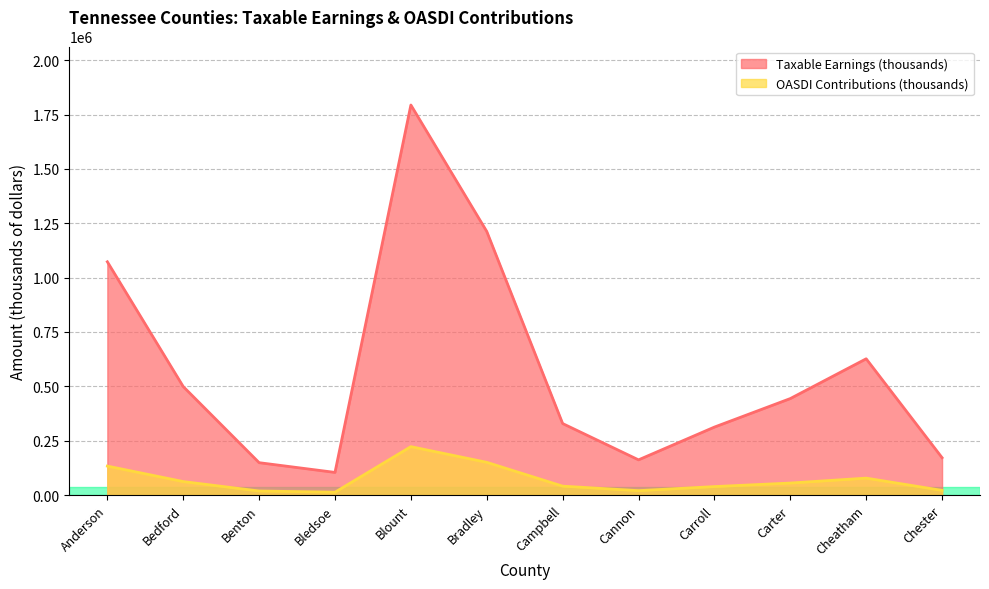

How many data points in Taxable Earnings (thousands) are above 443751?

5